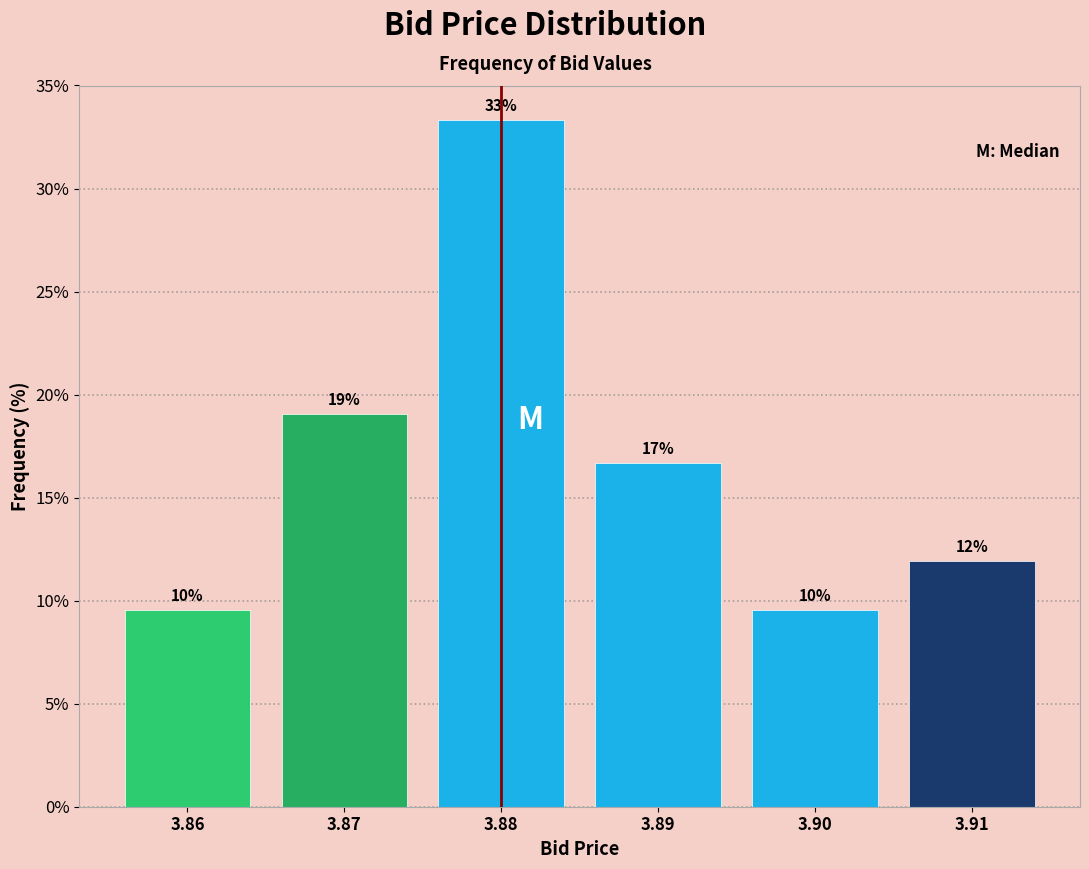

How many bars are there in total?

6